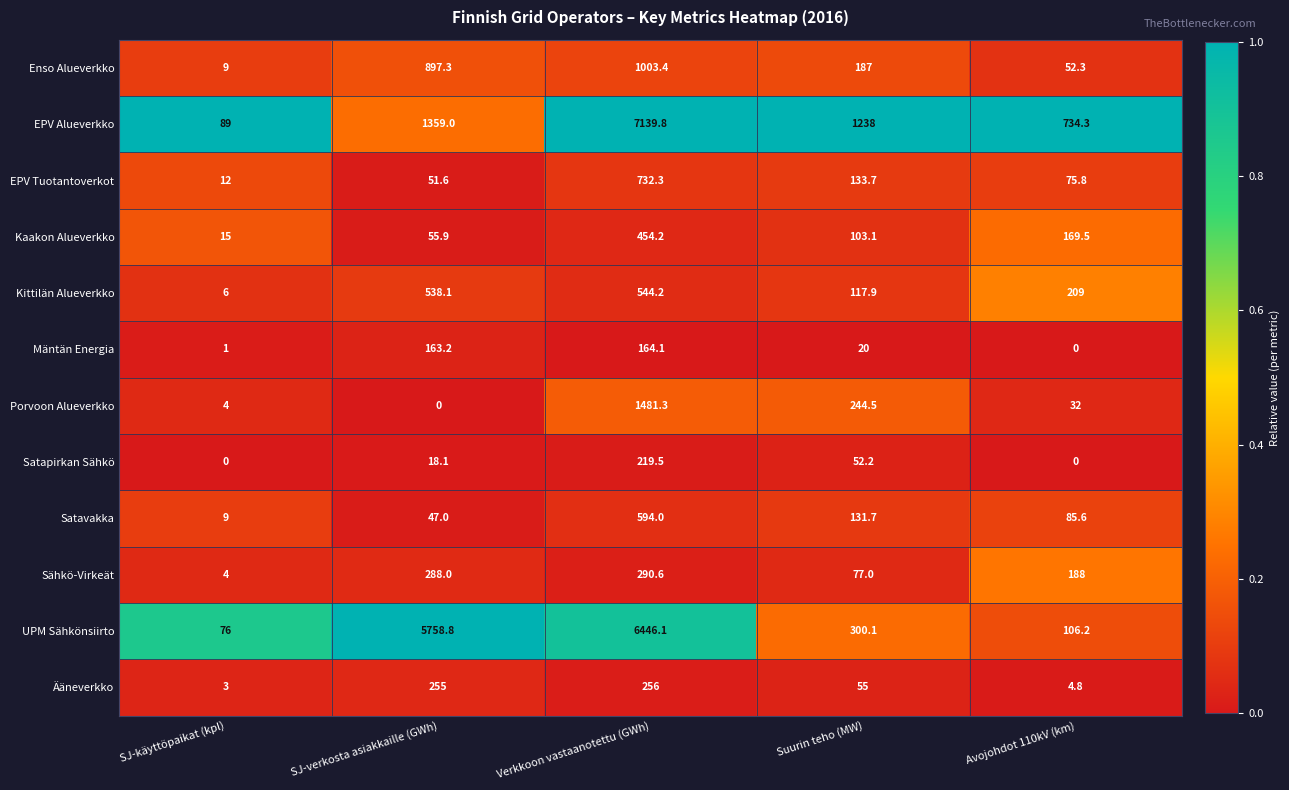

Is the value of Enso Alueverkko at SJ-verkosta asiakkaille (GWh) greater than the value of Kittilän Alueverkko at Suurin teho (MW)?

Yes